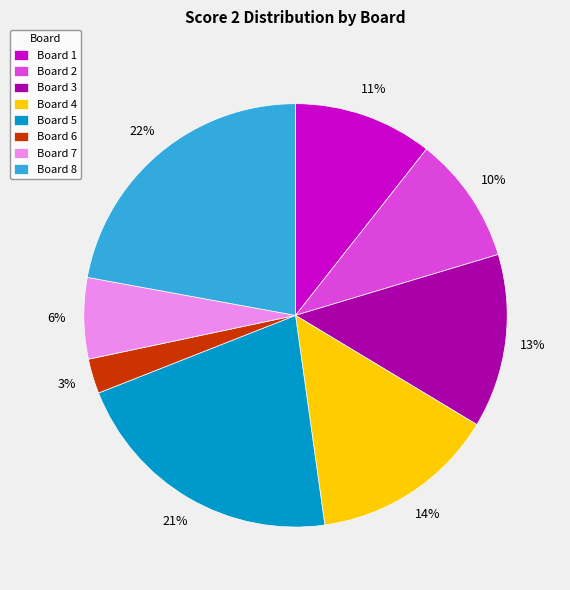

The Board 7 slice represents 1% of the pie. True or false?

False